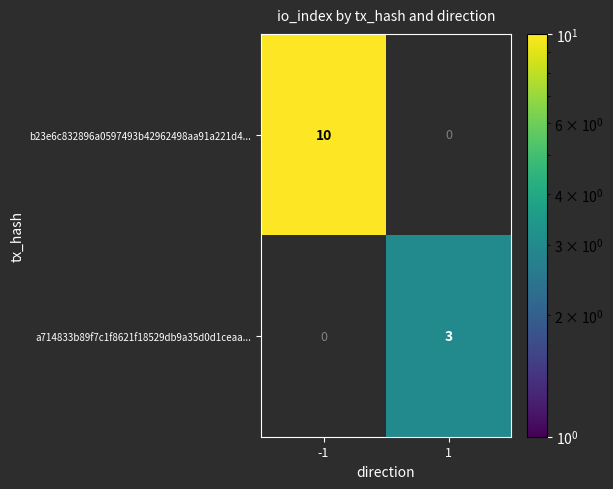

List the labels in order of b23e6c832896a0597493b42962498aa91a221d4... value, smallest first.

1, -1